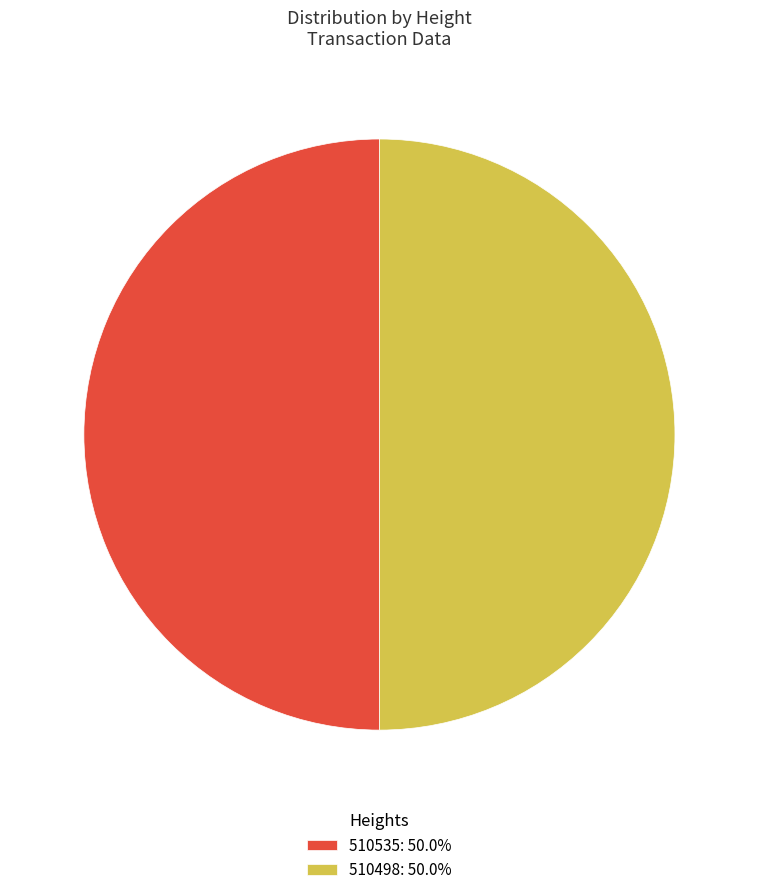

Combined, do 510535: 50.0% and 510498: 50.0% account for over 50%?

Yes